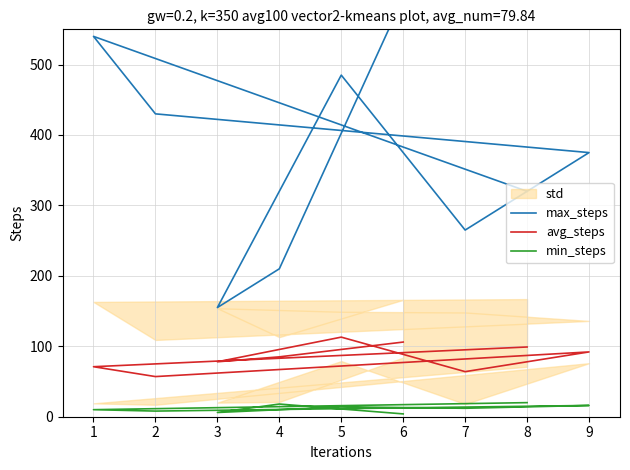

Does the chart display data point markers on the line(s)?

No